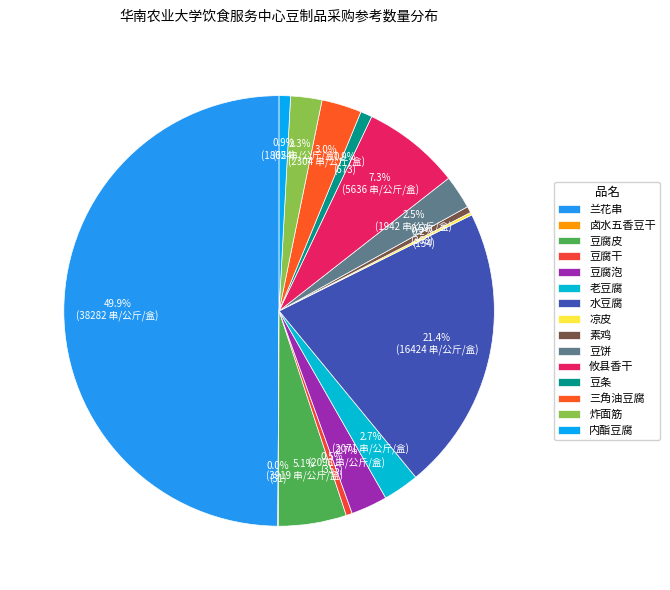

Count the number of slices in the pie.

15